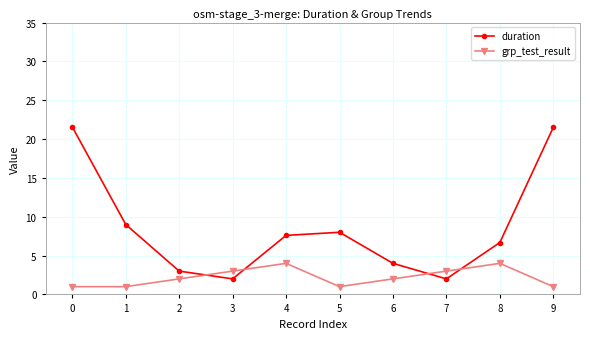

Count the grp_test_result values in the range 1 to 3.

8